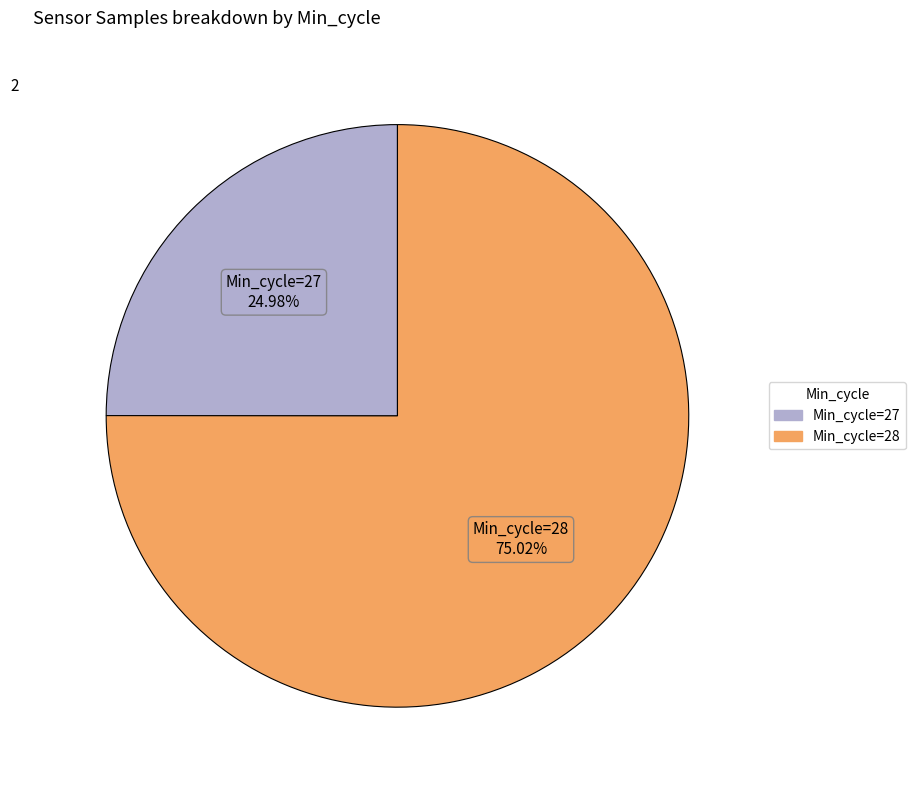

Is there any slice that represents more than half of the pie?

Yes